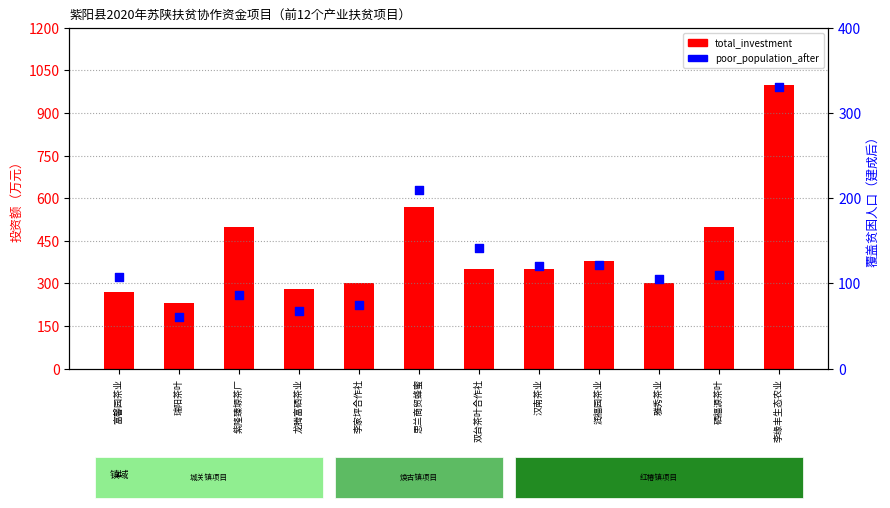

Which series contains the lowest Y value?

poor_population_after